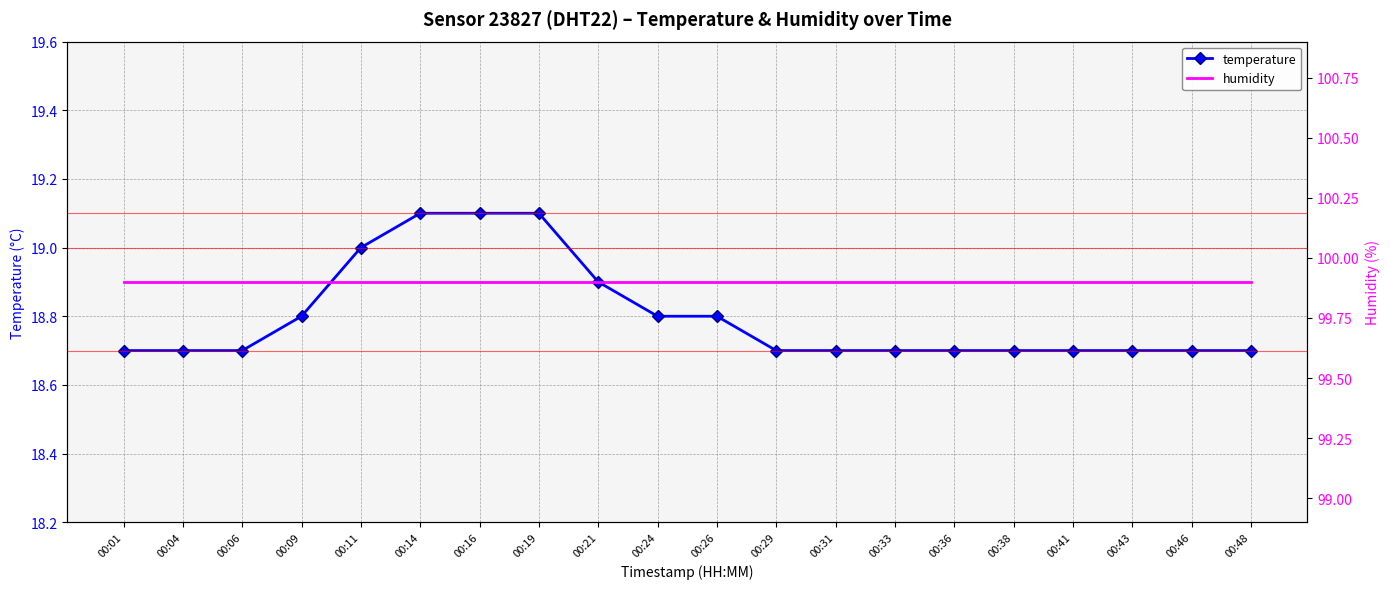

At how many categories does at least one series exceed 61?

20